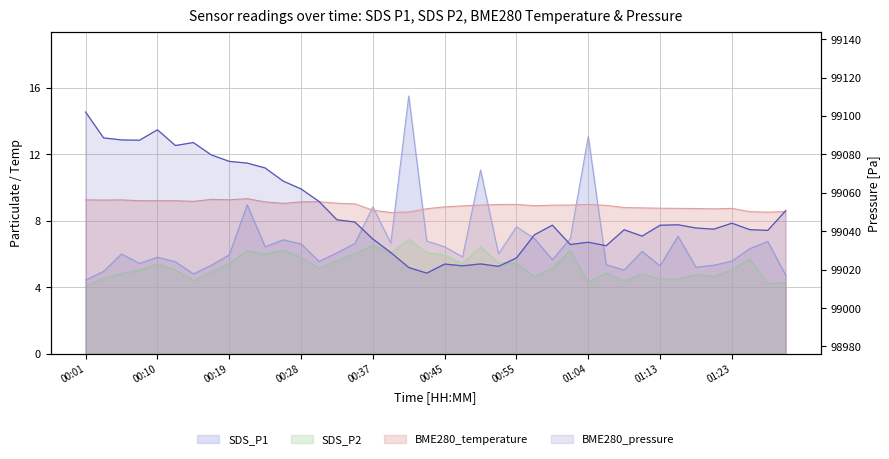

What is the label of the 3rd point from the right?

01:25